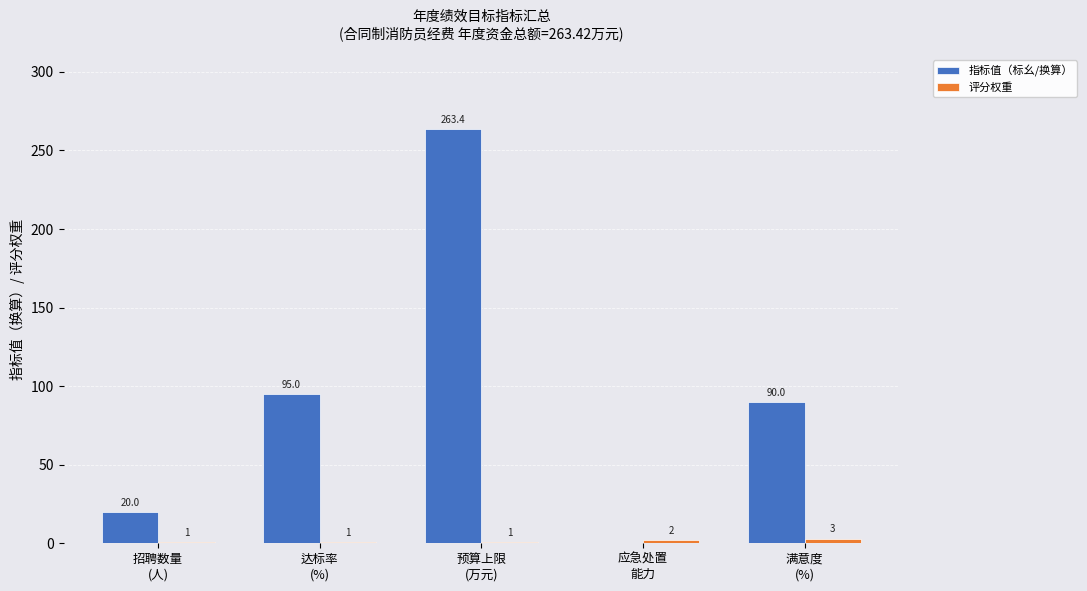

Does the chart contain stacked bars?

No